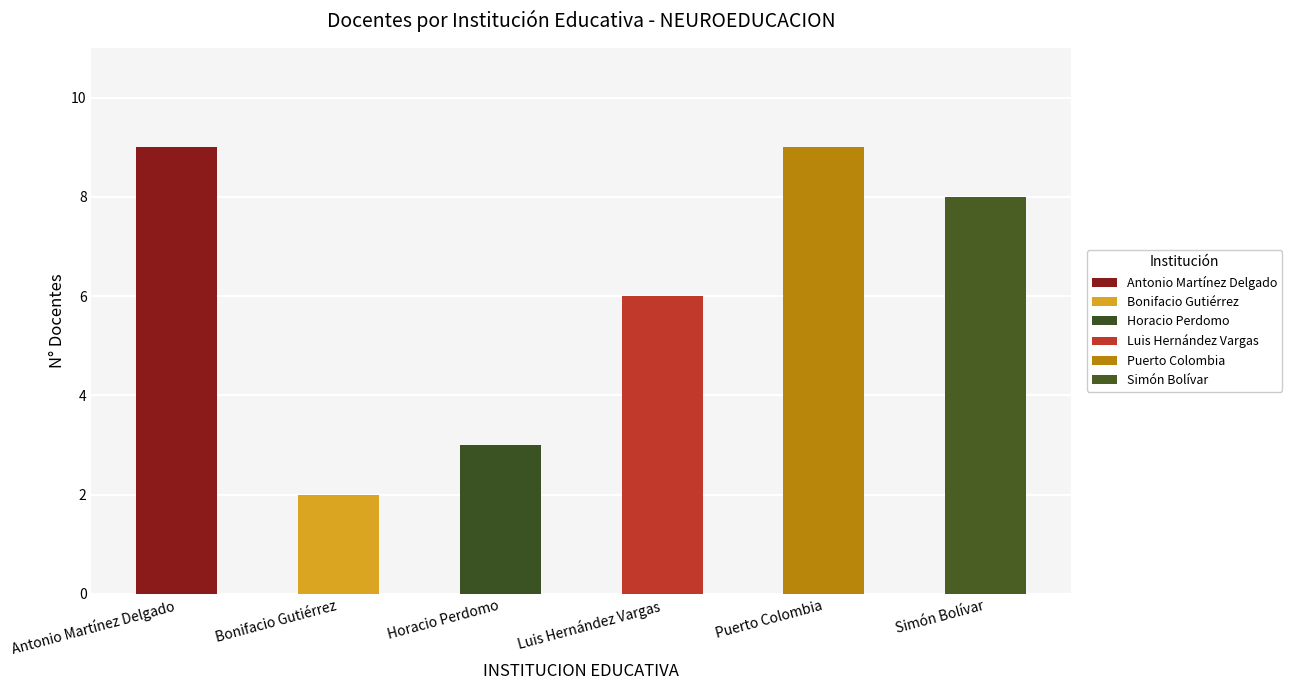

What is the maximum value shown in the chart?

9